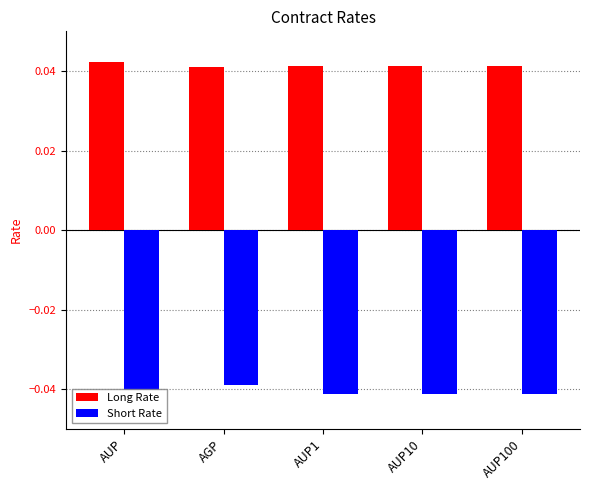

List the series in order of their overall mean, lowest first.

Short Rate, Long Rate